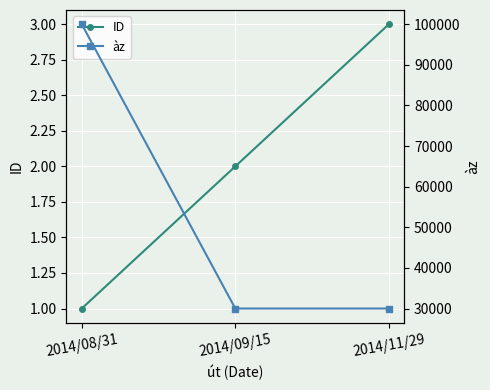

What is the spread (max minus min) of values at 2014/11/29?

29997